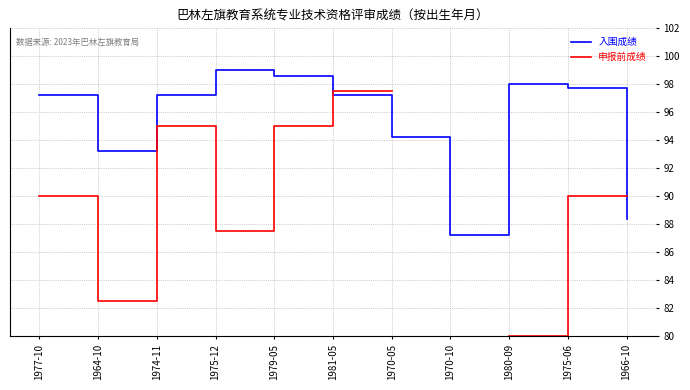

What is the difference between the 申报前成绩 values at 1964-10 and 1979-05?

12.5